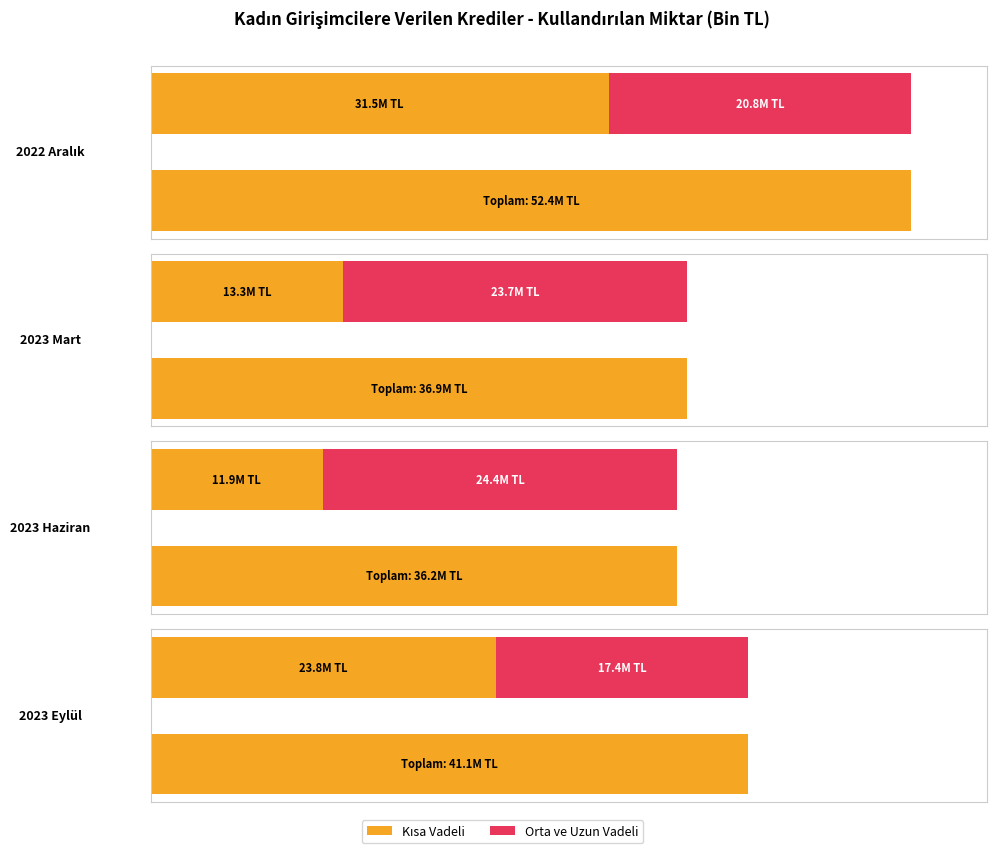

True or false: the data shows 22185583.8 at 2023 Eylül.

False